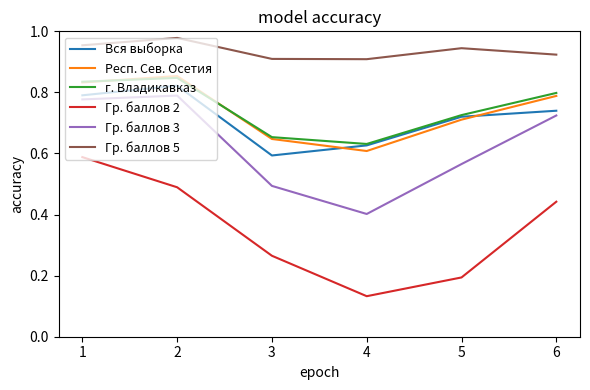

What is the sum of all Респ. Сев. Осетия values?

4.4